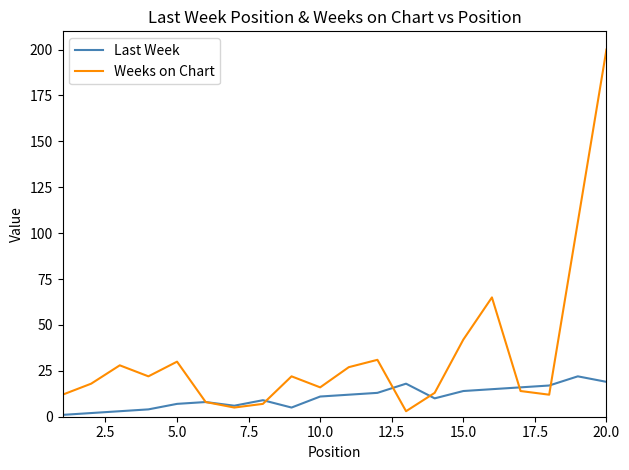

Which series has the largest range (max minus min)?

Weeks on Chart